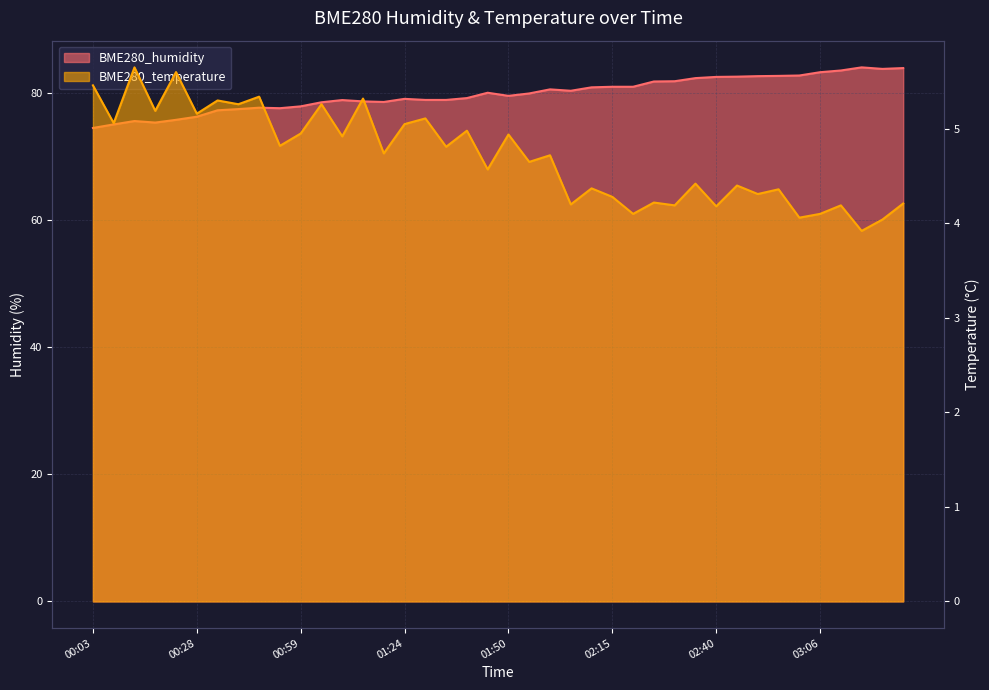

At how many categories does at least one series exceed 73?

40